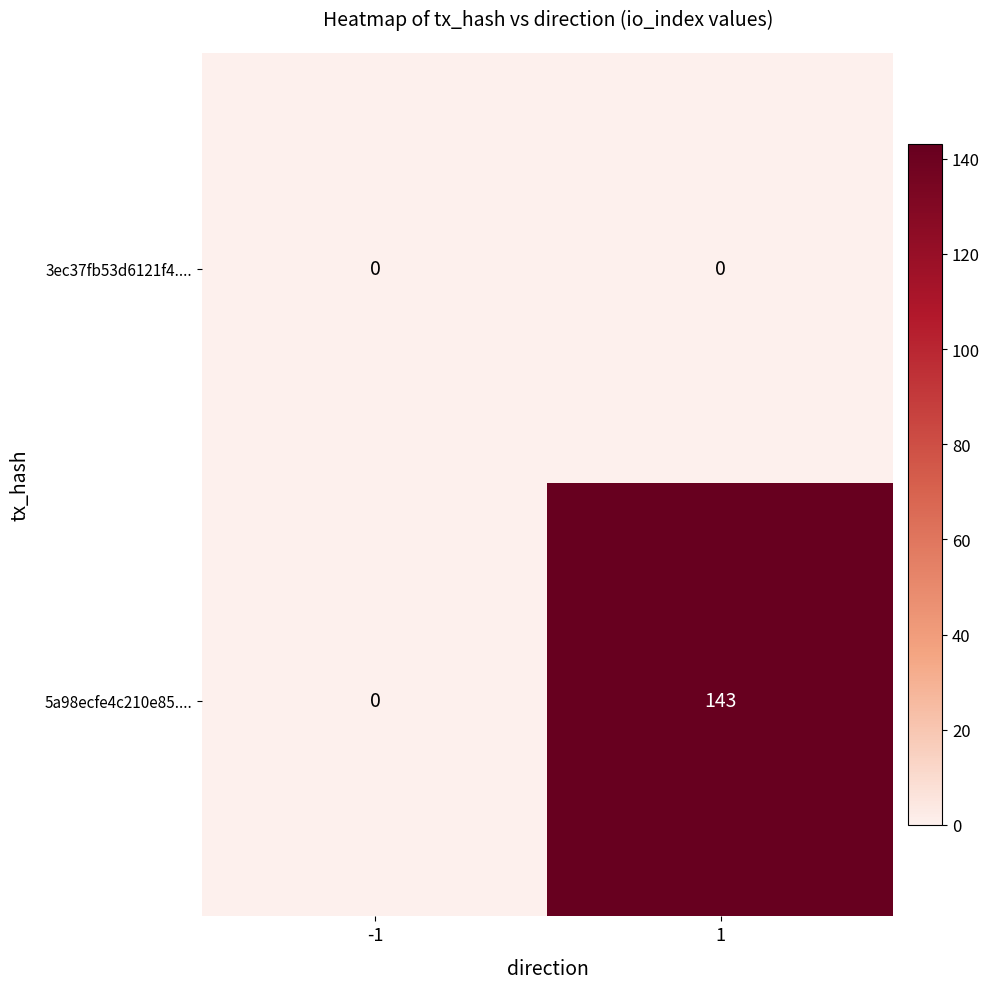

Rank the series by their average value, from highest to lowest.

5a98ecfe4c210e85...., 3ec37fb53d6121f4....